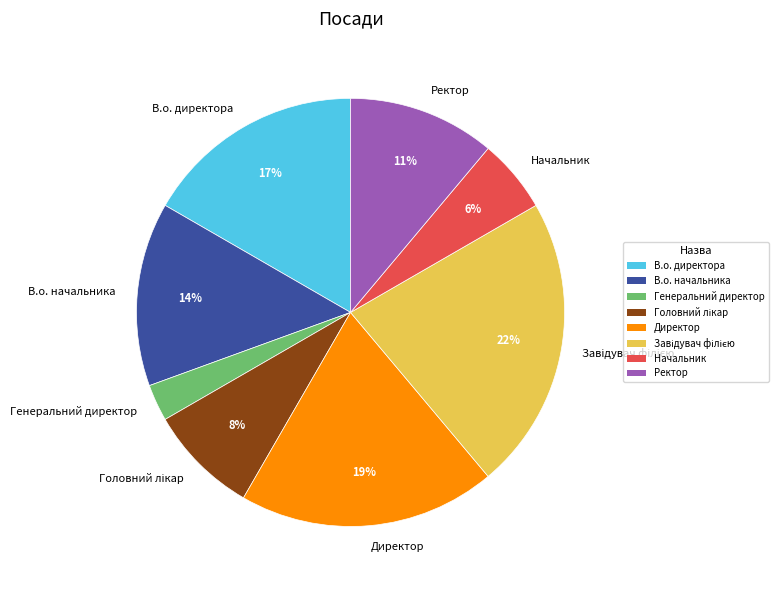

Approximately how many times larger is the value at Начальник compared to Генеральний директор?

2.0